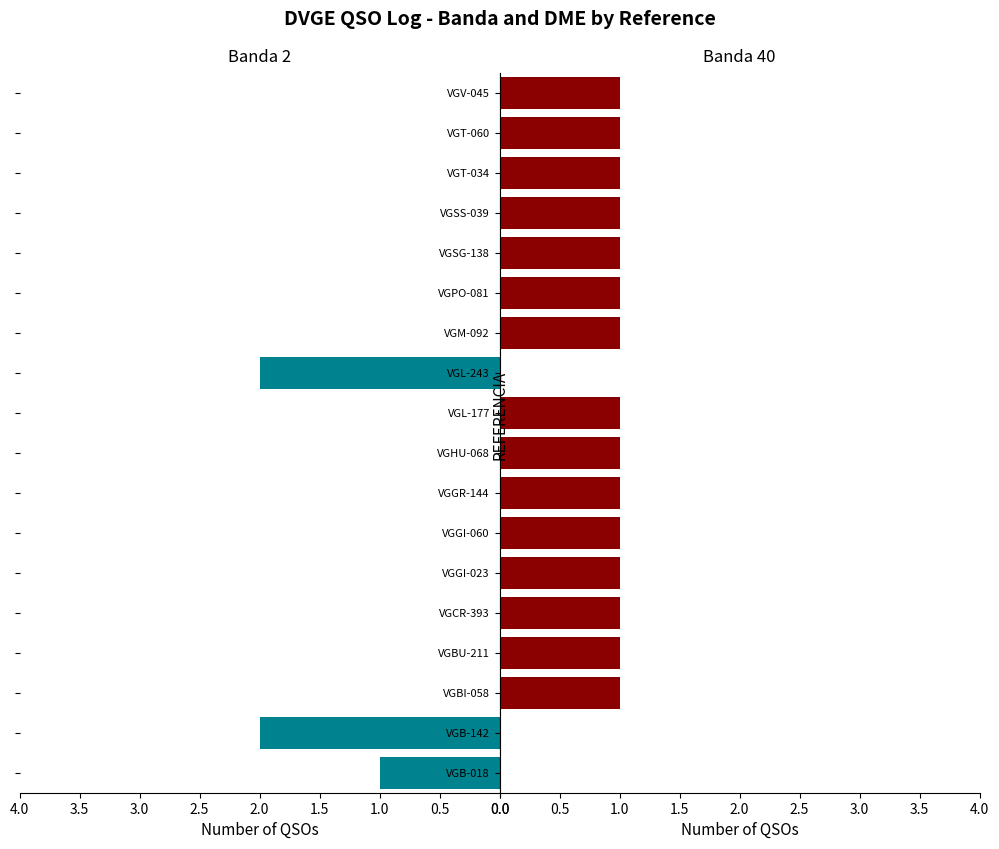

What is the total value across all series at VGGI-060?

1